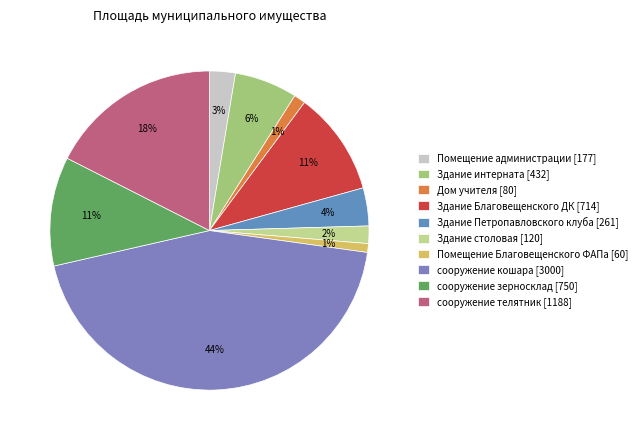

True or false: сооружение зерносклад accounts for 17% of the total.

False